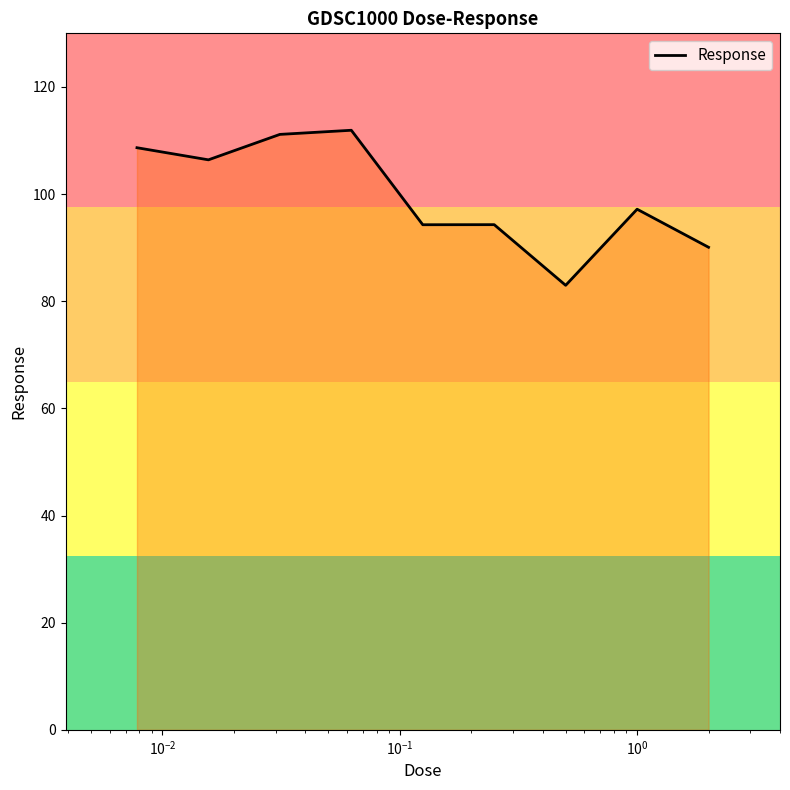

What is the minimum value shown in the chart?

83.0